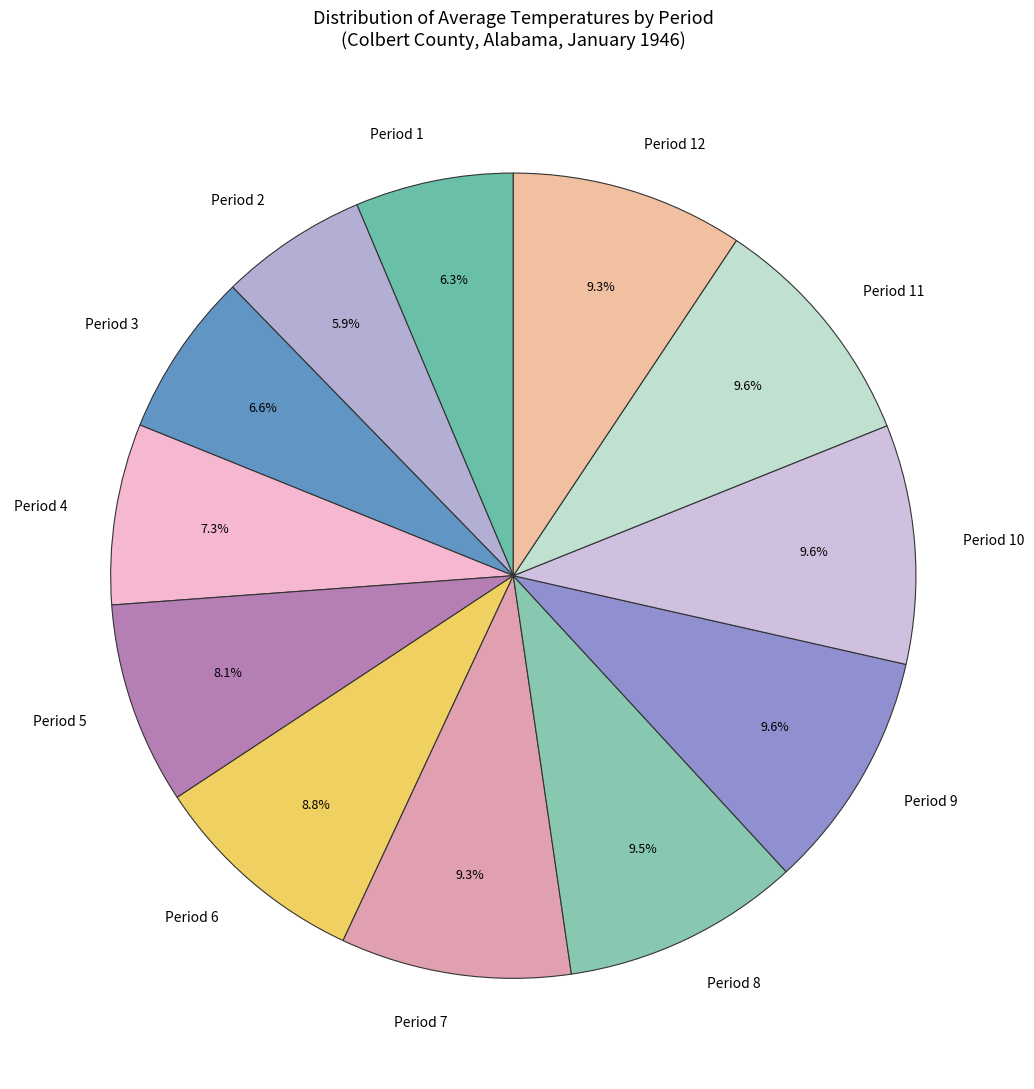

Which has a higher value, Period 2 or Period 5?

Period 5